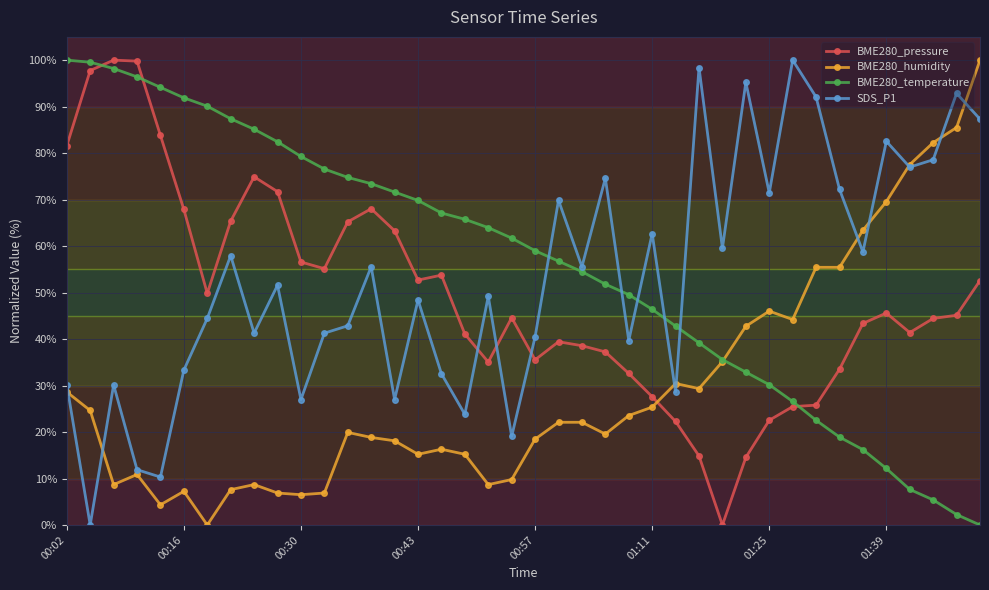

What is the highest value of the BME280_humidity series?

100.0